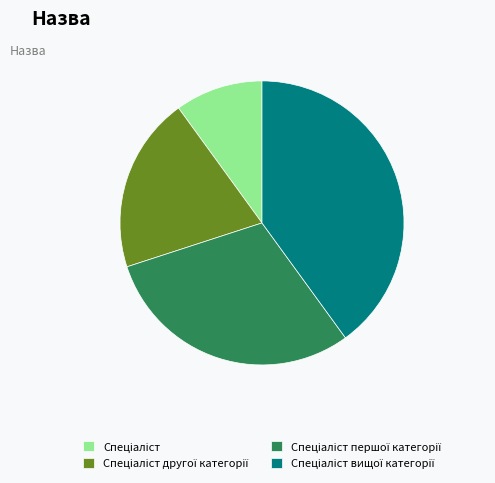

Is there a majority slice in this chart?

No